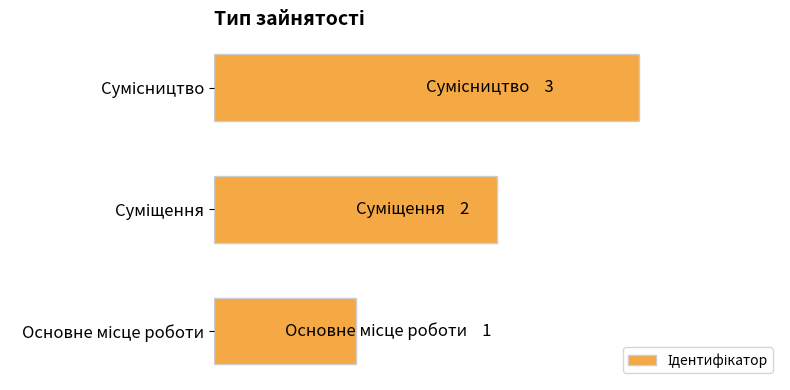

What is the minimum value shown in the chart?

1